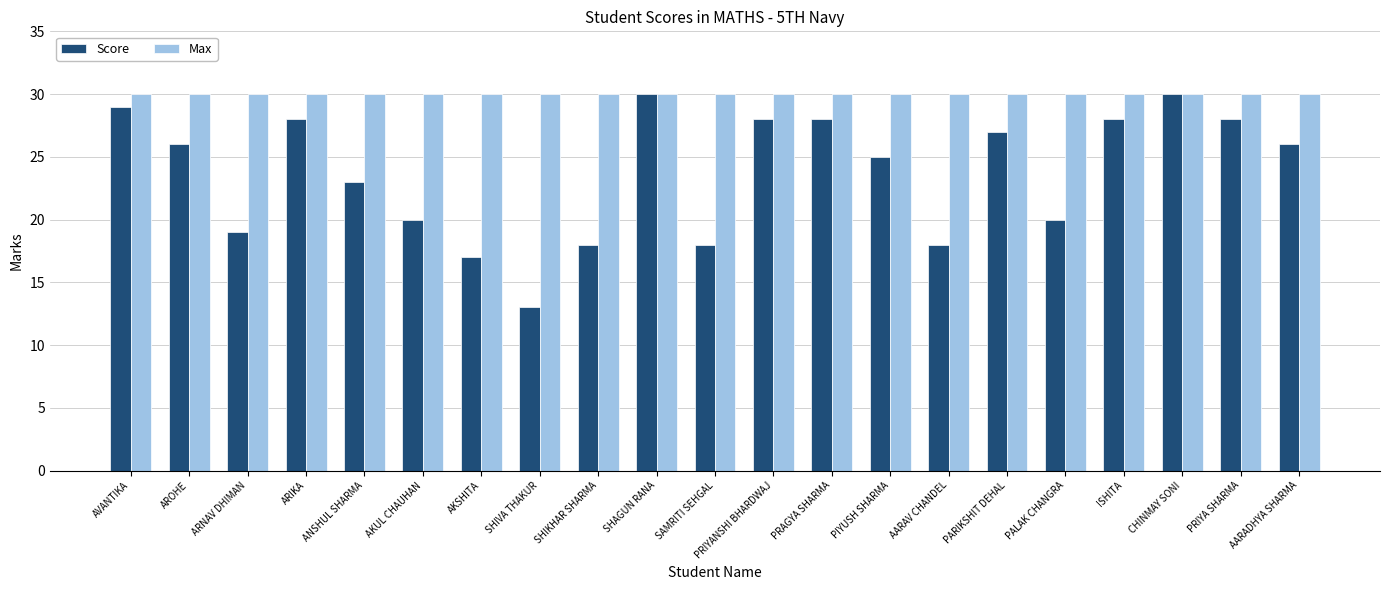

Which series has the largest range (max minus min)?

Score